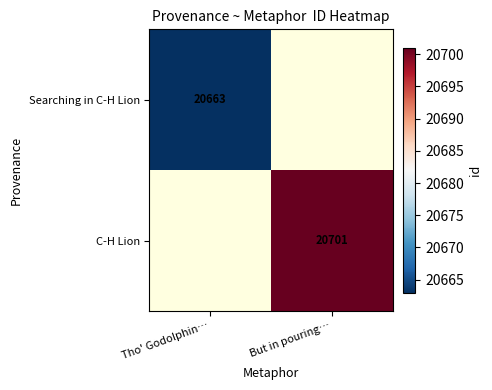

Is it true that Searching in C-H Lion equals 20663 at Tho' Godolphin…?

True